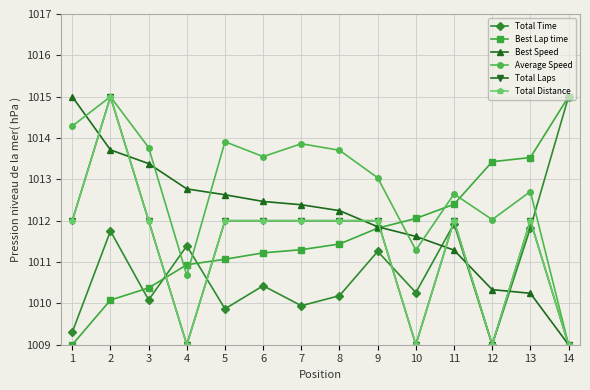

True or false: Average Speed and Total Time intersect in this chart.

True